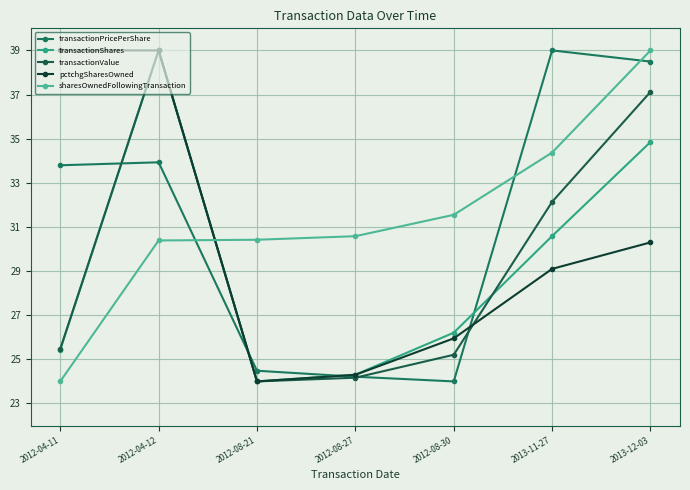

Reading left to right, list all the values displayed in this chart.

transactionPricePerShare: 2012-04-11=33.8	2012-04-12=33.9	2012-08-21=24.5	2012-08-27=24.2	2012-08-30=24.0	2013-11-27=39.0	2013-12-03=38.5
transactionShares: 2012-04-11=25.4	2012-04-12=39.0	2012-08-21=24.0	2012-08-27=24.3	2012-08-30=26.2	2013-11-27=30.6	2013-12-03=34.8
transactionValue: 2012-04-11=25.5	2012-04-12=39.0	2012-08-21=24.0	2012-08-27=24.2	2012-08-30=25.2	2013-11-27=32.1	2013-12-03=37.1
pctchgSharesOwned: 2012-04-11=39.0	2012-04-12=39.0	2012-08-21=24.0	2012-08-27=24.3	2012-08-30=25.9	2013-11-27=29.1	2013-12-03=30.3
sharesOwnedFollowingTransaction: 2012-04-11=24.0	2012-04-12=30.4	2012-08-21=30.4	2012-08-27=30.6	2012-08-30=31.5	2013-11-27=34.4	2013-12-03=39.0